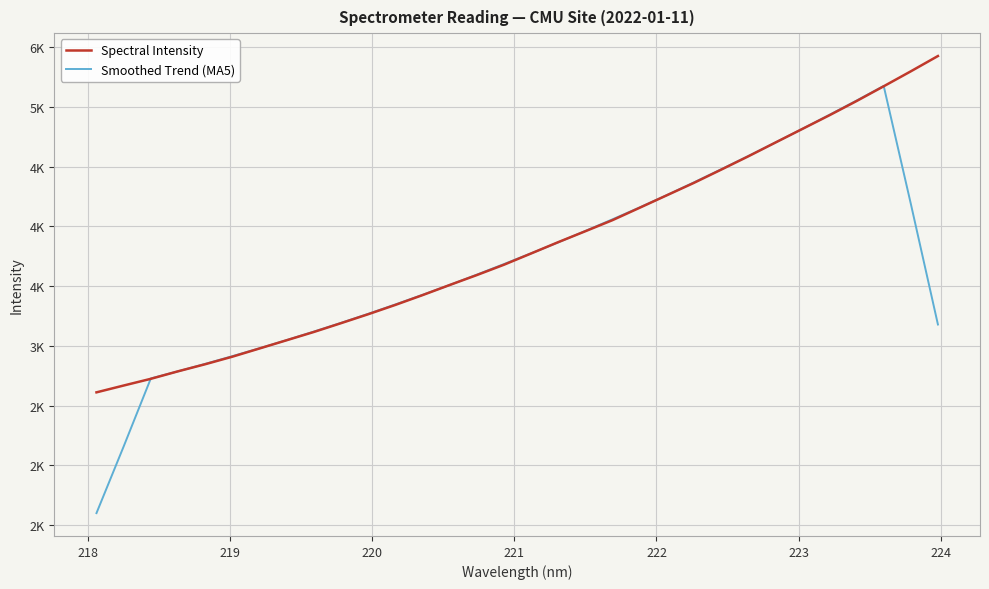

Rank the series by their average value, from highest to lowest.

Spectral Intensity, Smoothed Trend (MA5)